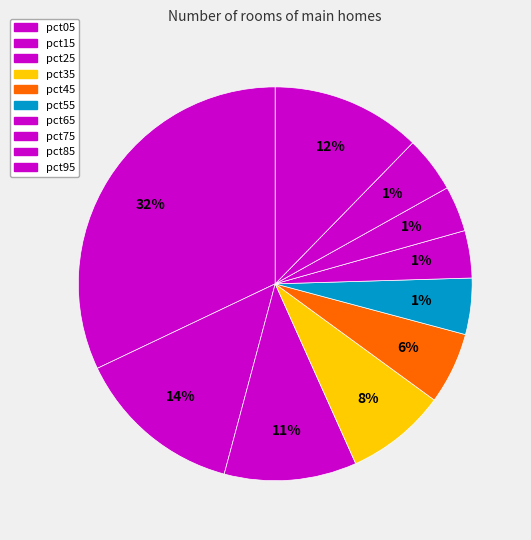

Does pct25 account for over 50% of the chart?

No